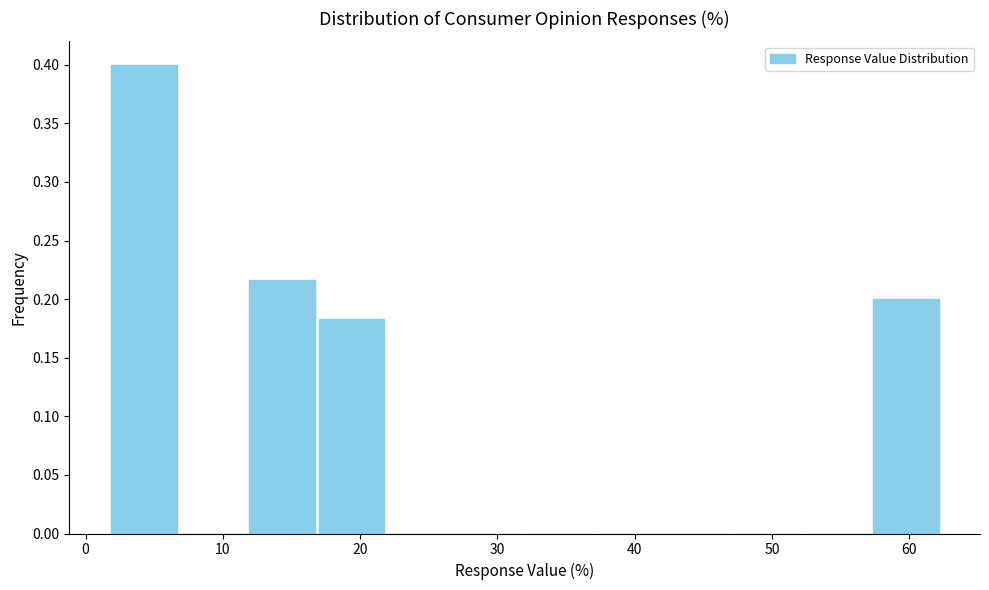

Reading left to right, list every bar in this chart as the range it spans on the x-axis followed by its height. Neither the bar edges nor the heights are printed on the chart, so give them approximately, as read against the axes.

2 to 7: 0.400
7 to 12: 0
12 to 17: 0.215
17 to 22: 0.185
22 to 27: 0
27 to 32: 0
32 to 37: 0
37 to 42: 0
42 to 47: 0
47 to 52: 0
52 to 57: 0
57 to 62: 0.200